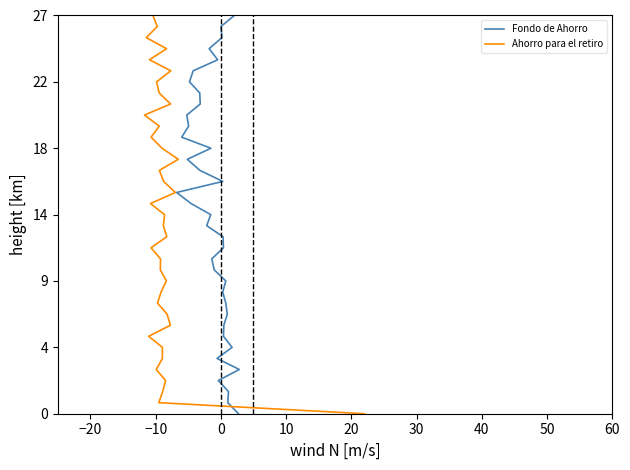

Which has a higher value, 10 or 24?

24